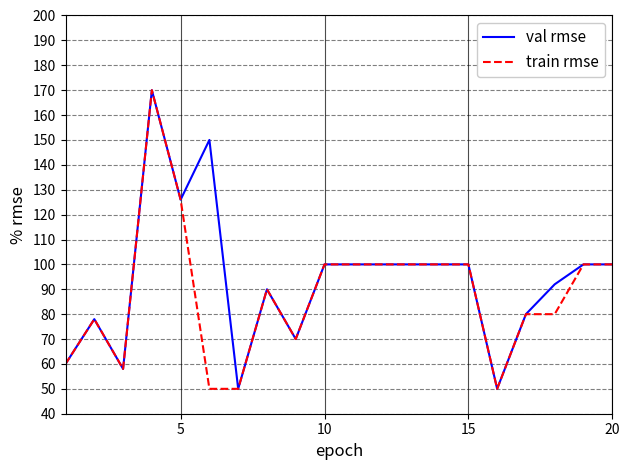

True or false: val rmse has more than 2 points higher than both neighbors.

True